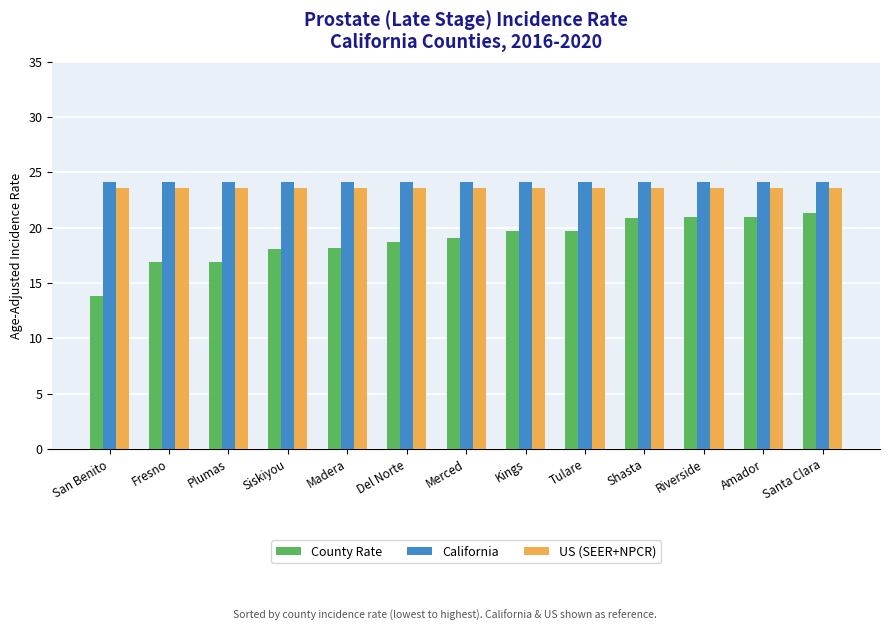

What is the average value of the County Rate series?

18.9